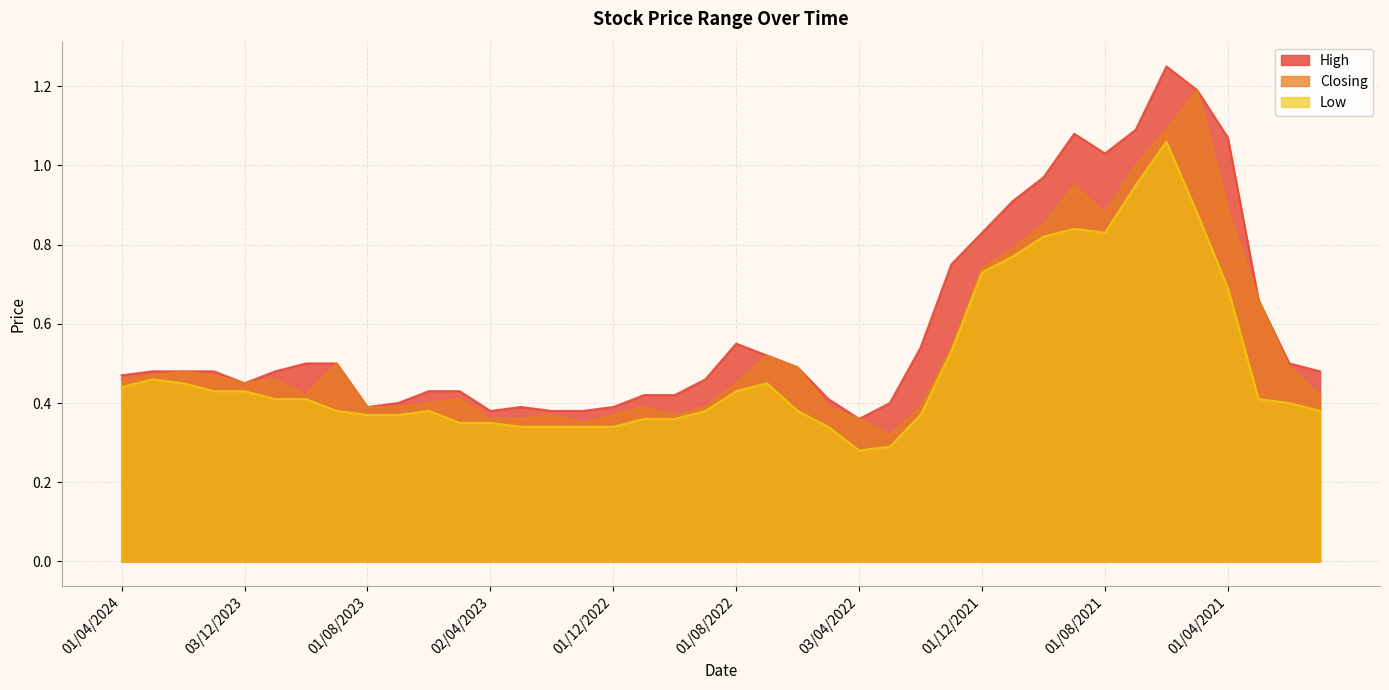

What is the smallest value displayed?

0.3